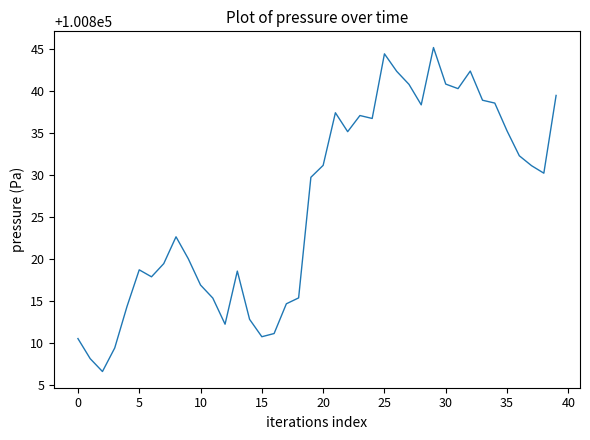

Does the chart have visible grid lines?

No